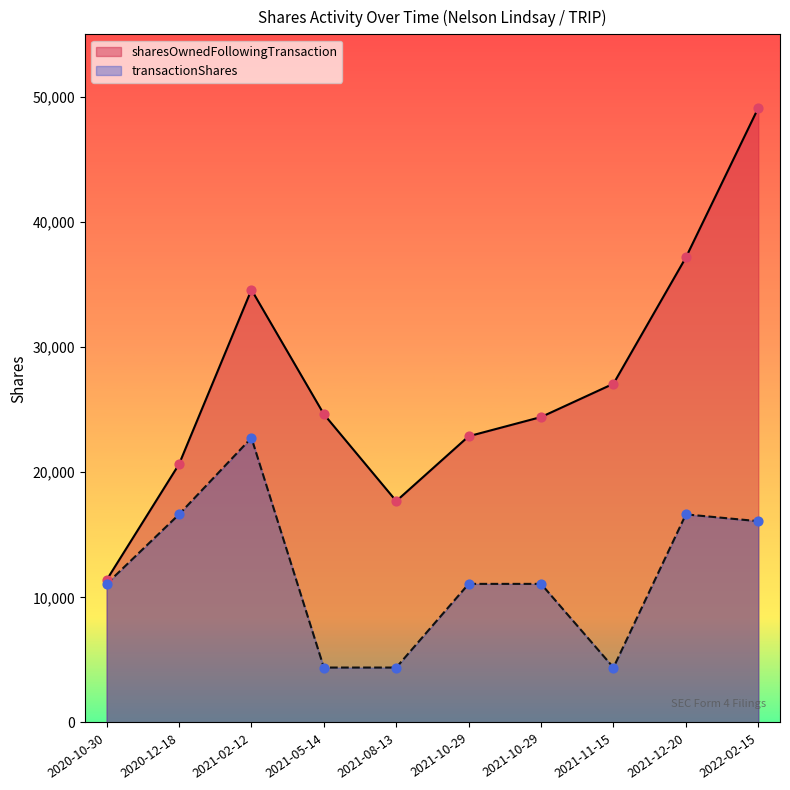

Is the value of transactionShares at 2021-08-13 greater than the value of sharesOwnedFollowingTransaction at 2021-08-13?

No